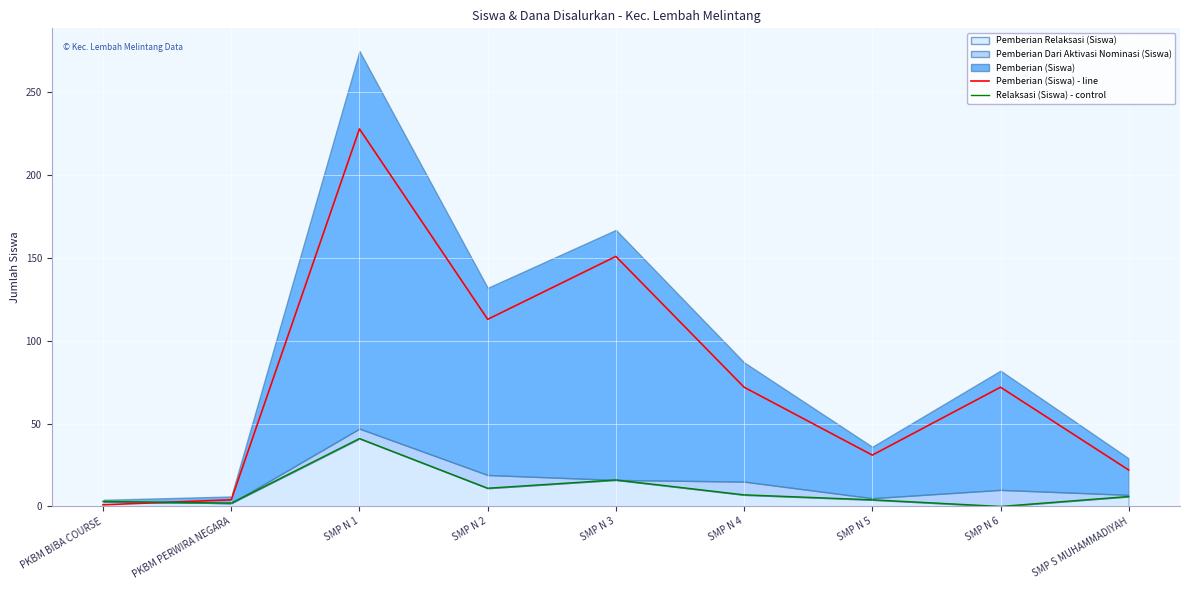

Between SMP N 1 and SMP N 3, which is larger?

SMP N 1